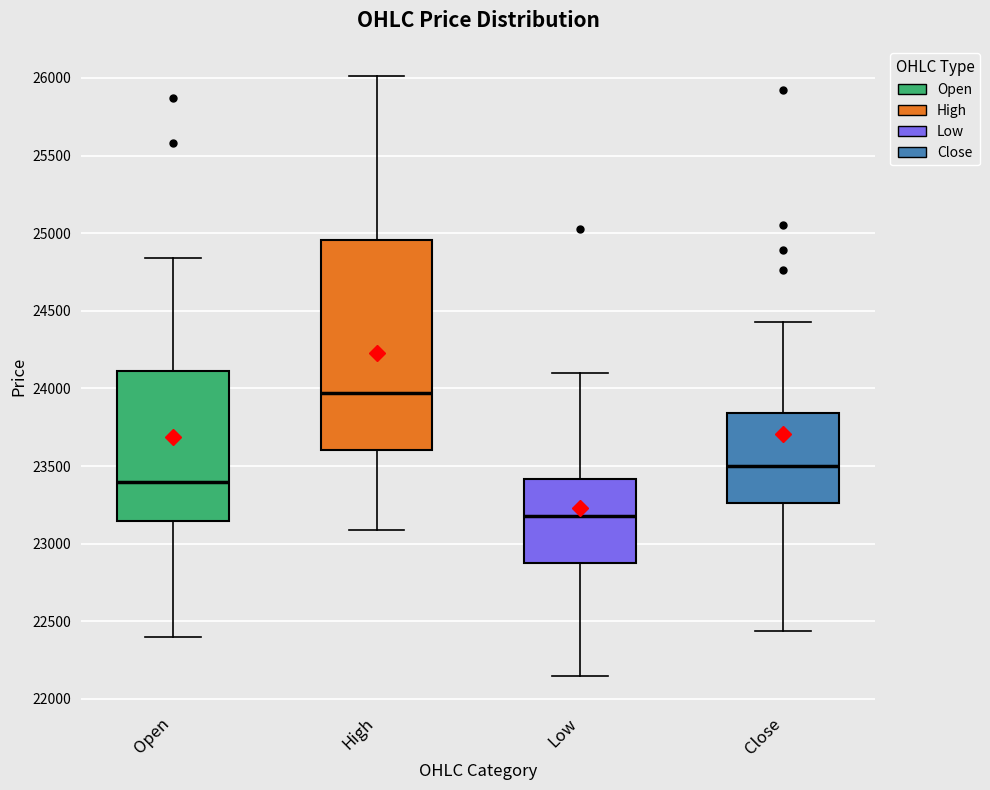

Reading left to right, read every box against the y-axis: the position of its median line, the range the box covers, and the ends of its whiskers. The values are not printed on the chart, so give them approximately, as read against the axis.

Open: median 23400, box 23150 to 24100, whiskers 22400 to 24850
High: median 23950, box 23600 to 24950, whiskers 23100 to 26000
Low: median 23200, box 22900 to 23400, whiskers 22150 to 24100
Close: median 23500, box 23250 to 23850, whiskers 22450 to 24450